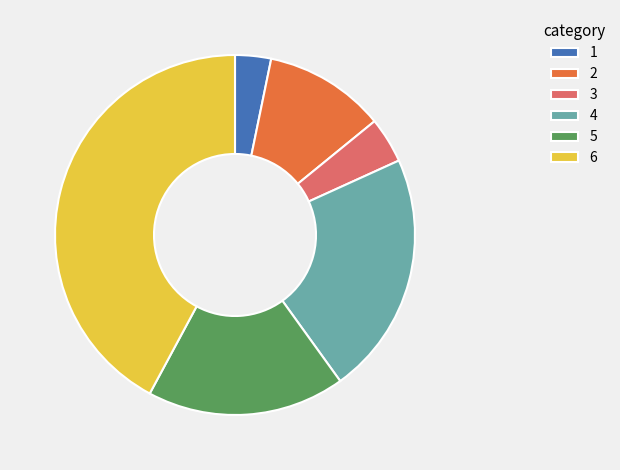

True or false: 2 accounts for 19% of the total.

False